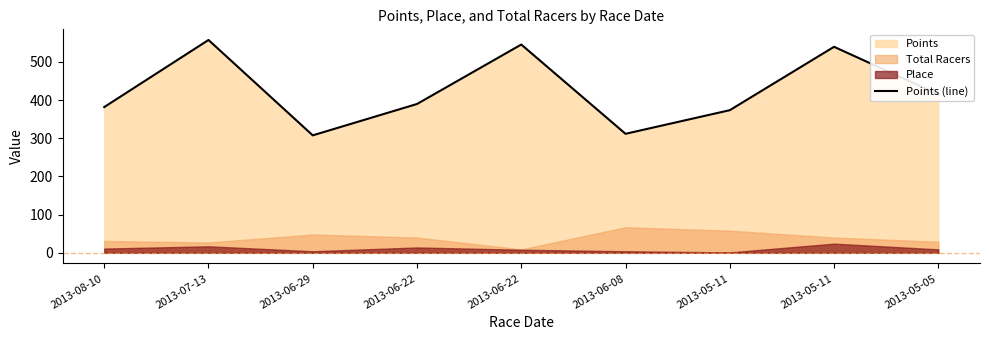

List the labels in order of value, smallest first.

2013-06-29, 2013-06-08, 2013-05-11, 2013-08-10, 2013-06-22, 2013-05-05, 2013-05-11, 2013-06-22, 2013-07-13